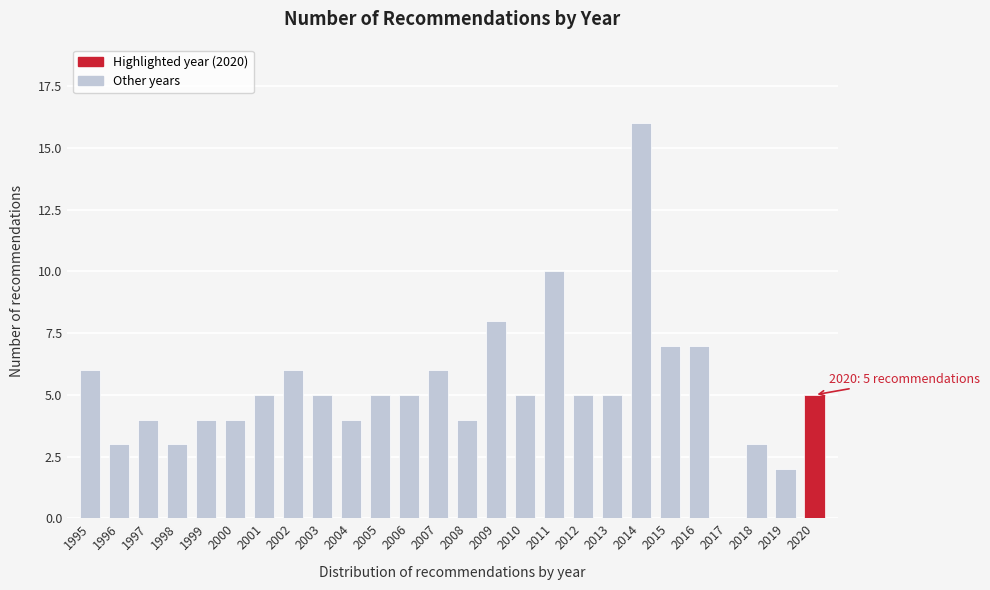

Reading right to left, transcribe all the data shown in this chart.

2020=5	2019=2	2018=3	2017=0	2016=7	2015=7	2014=16	2013=5	2012=5	2011=10	2010=5	2009=8	2008=4	2007=6	2006=5	2005=5	2004=4	2003=5	2002=6	2001=5	2000=4	1999=4	1998=3	1997=4	1996=3	1995=6